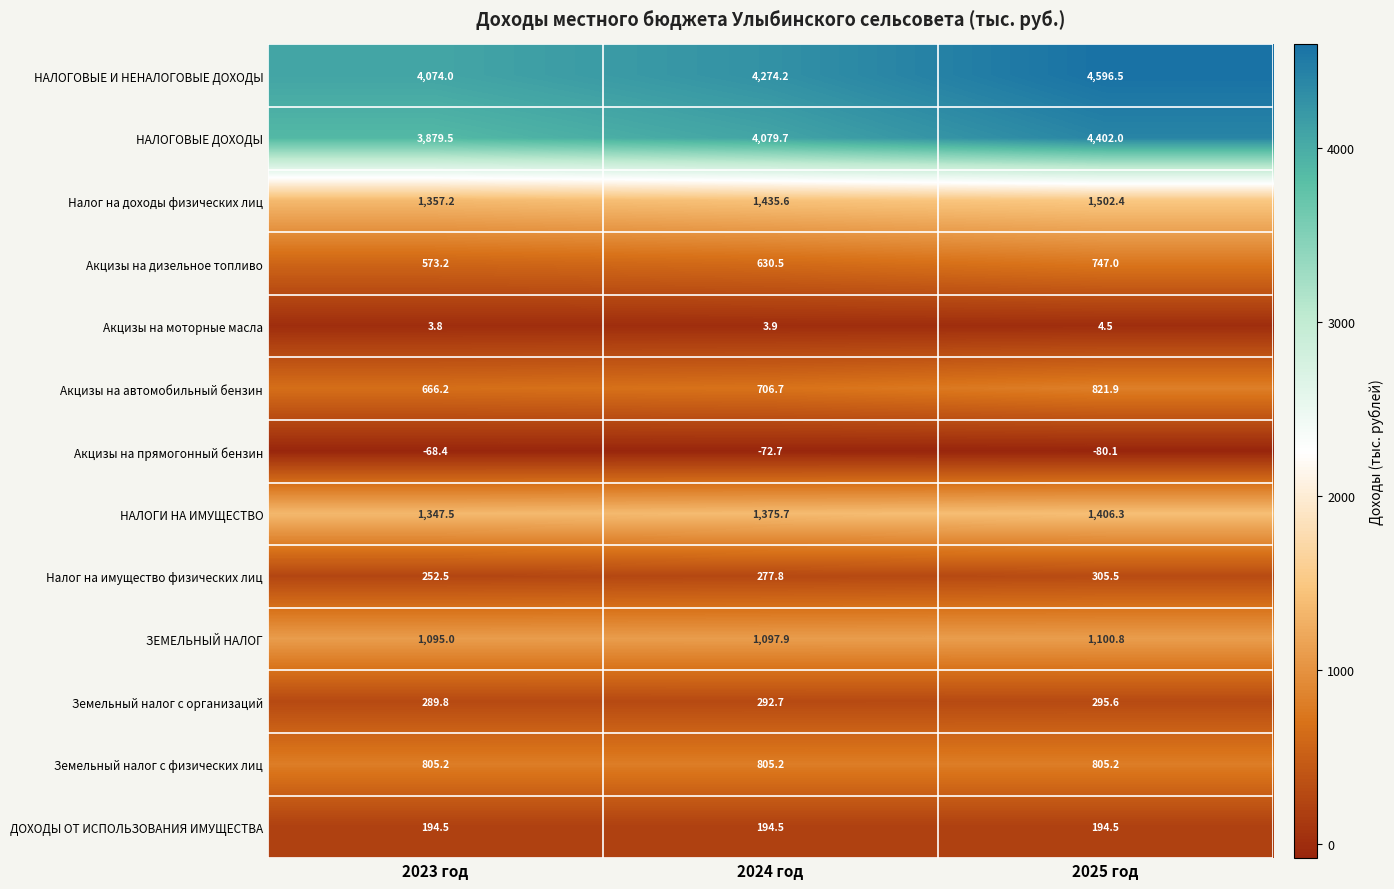

How many data points does each series have?

3